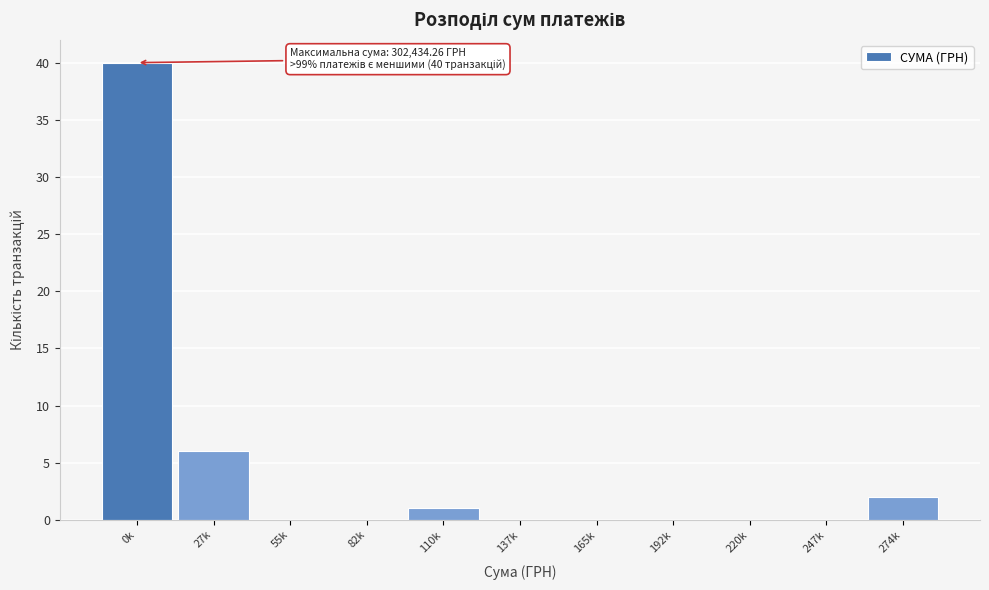

Reading right to left, transcribe all the data shown in this chart.

274k=2	247k=0	220k=0	192k=0	165k=0	137k=0	110k=1	82k=0	55k=0	27k=6	0k=40